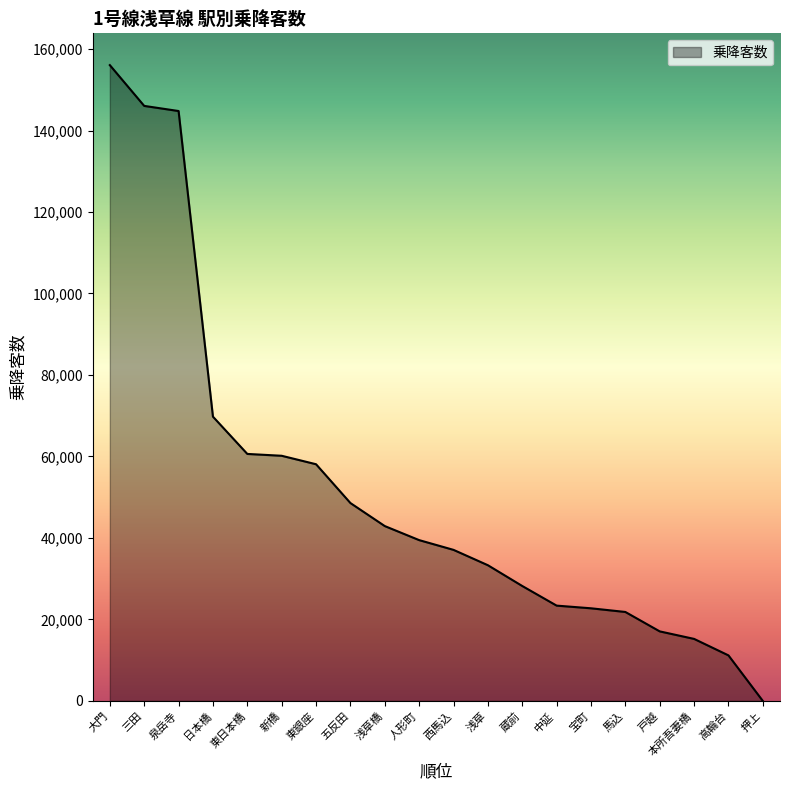

What is the difference between the maximum and minimum values?

156052